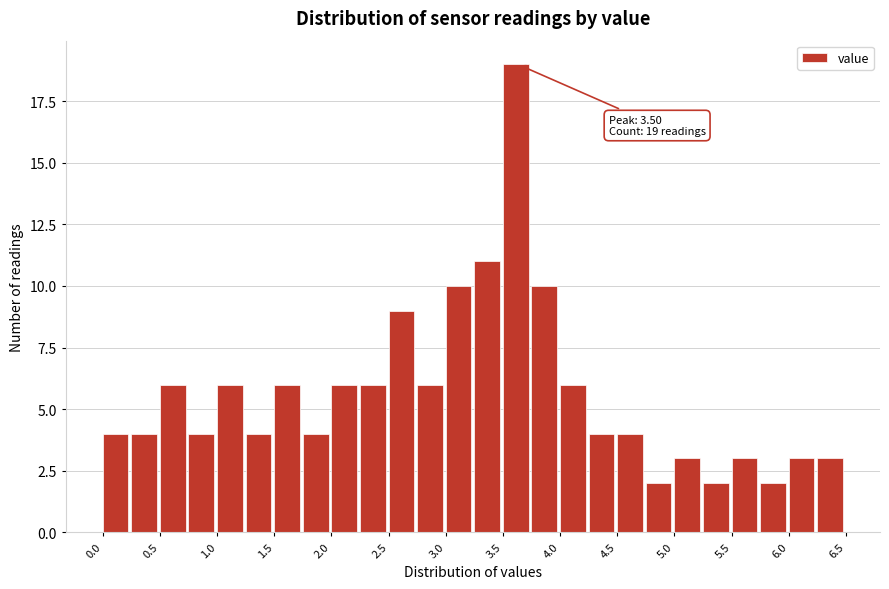

Which range on the x-axis has the tallest bar?

3.50 to 3.75